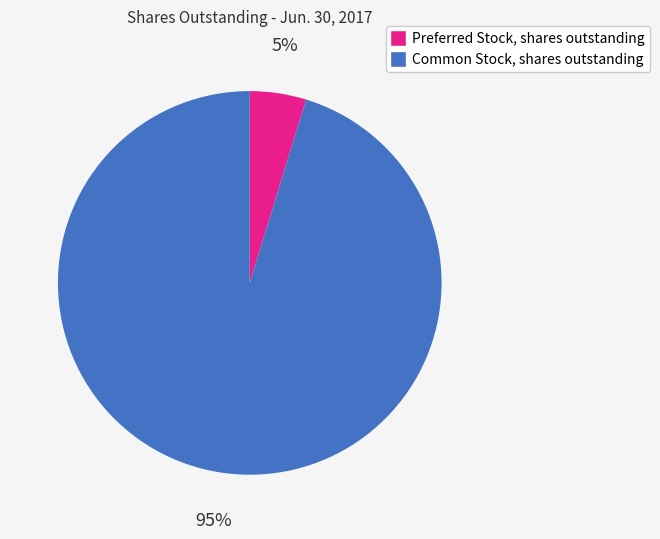

What is the largest slice in the pie chart?

Common Stock, shares outstanding